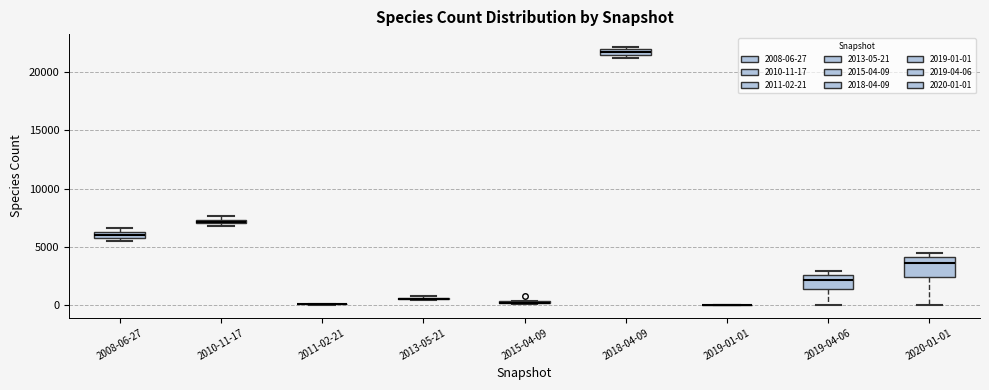

Comparing the boxes themselves (not the whiskers), which one is the tallest?

2020-01-01